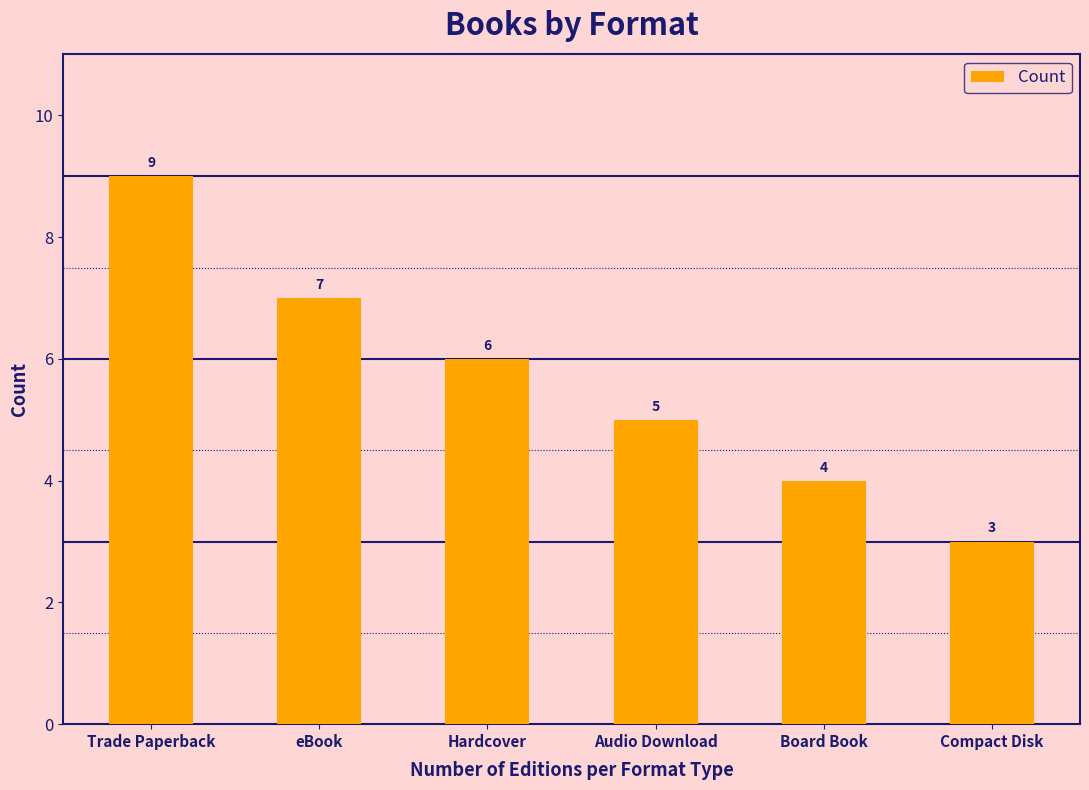

Where is the data nearest to the value 6?

Hardcover